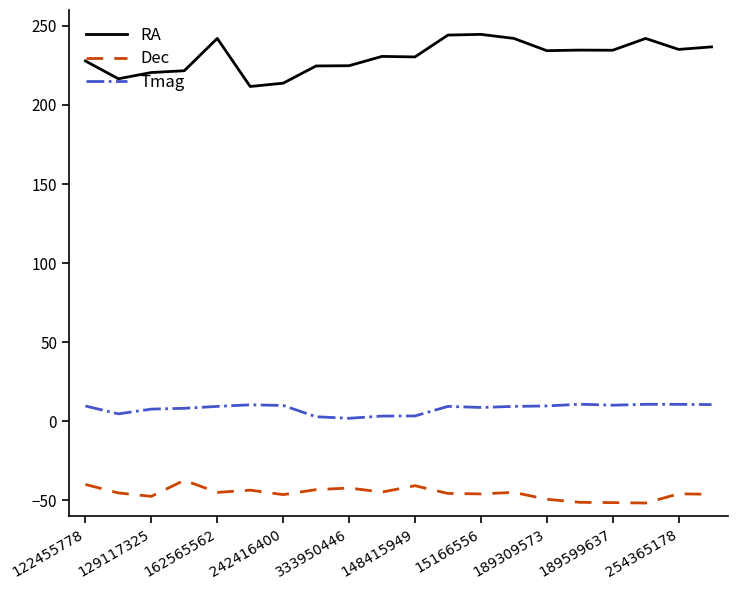

What is the minimum value shown in the chart?

-51.6